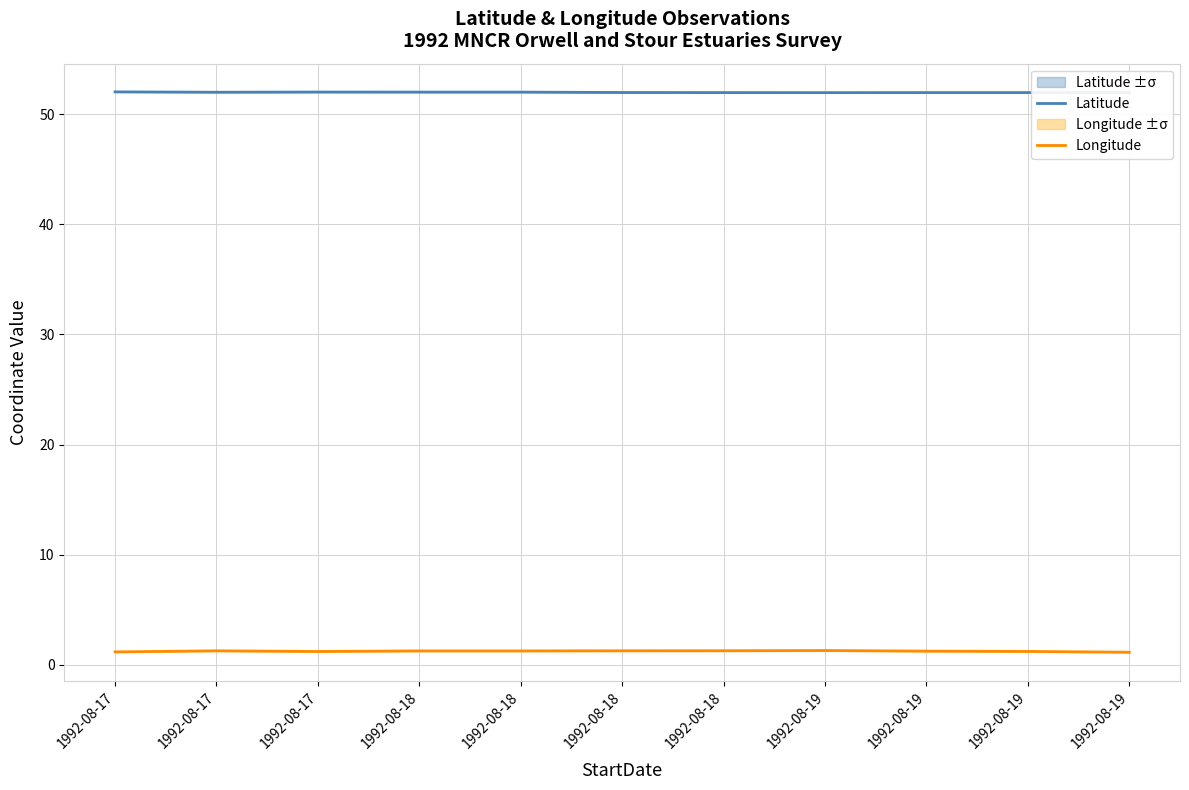

What is the total value across all series at 1992-08-19?

53.3